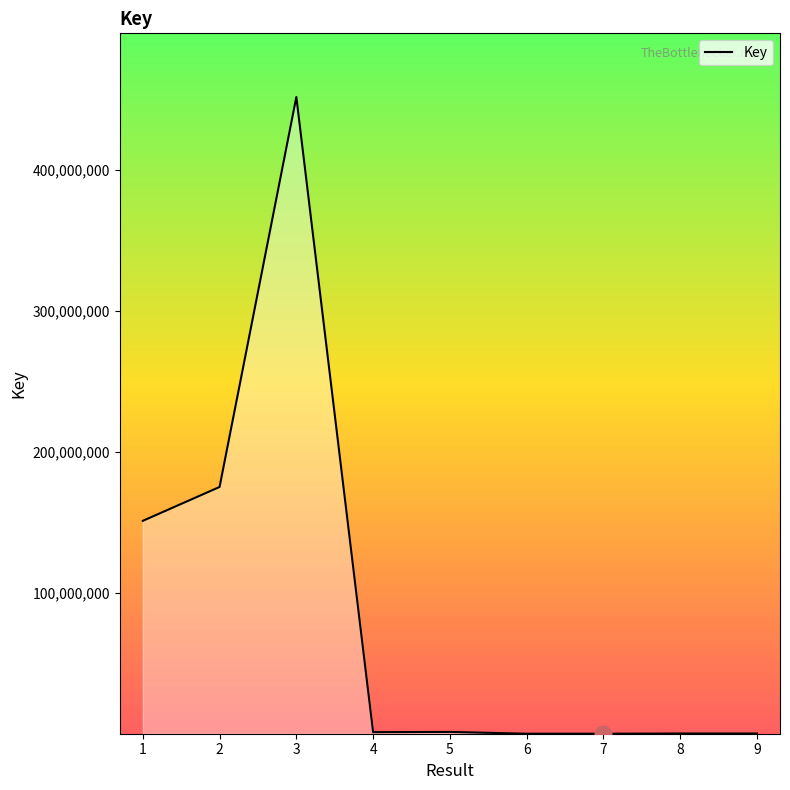

Approximately how many times larger is the value at 1 compared to 9?

981.5